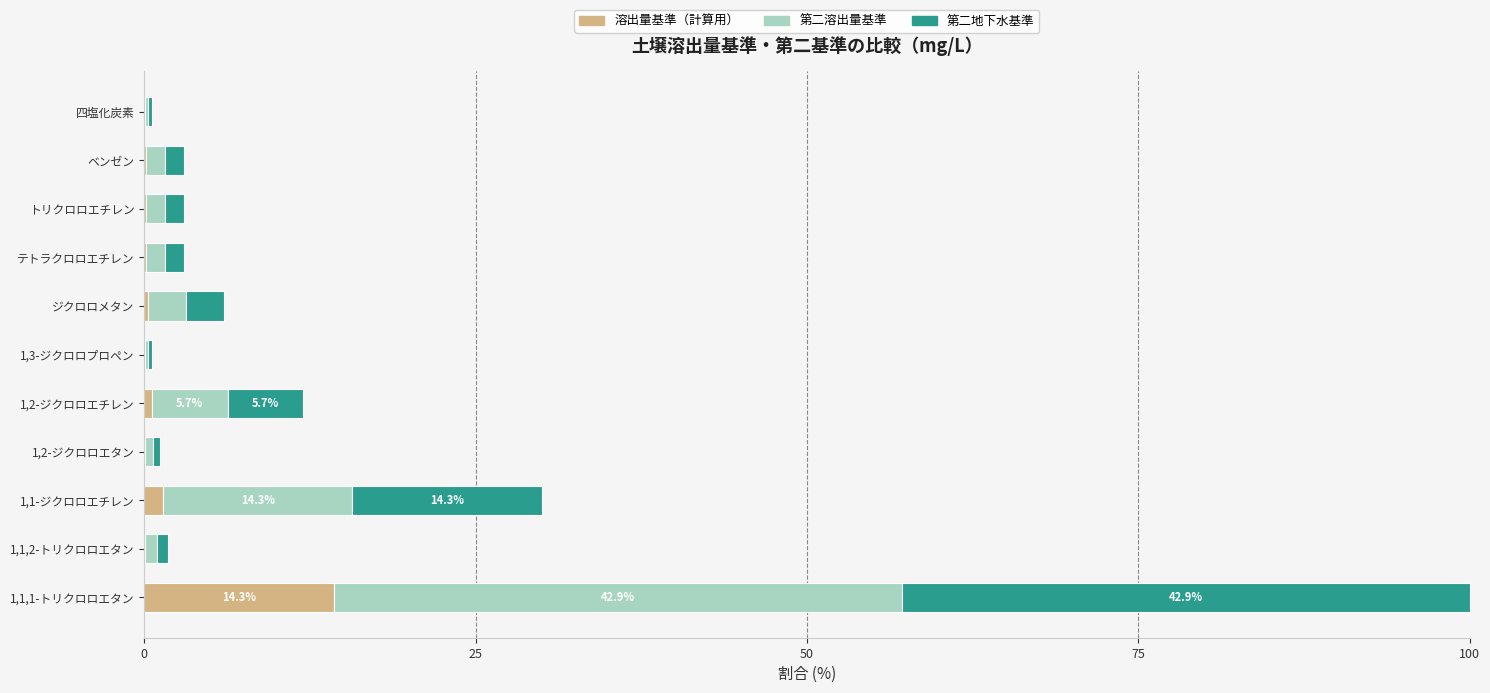

At which category is the sum across all series the highest?

1,1,1-トリクロロエタン